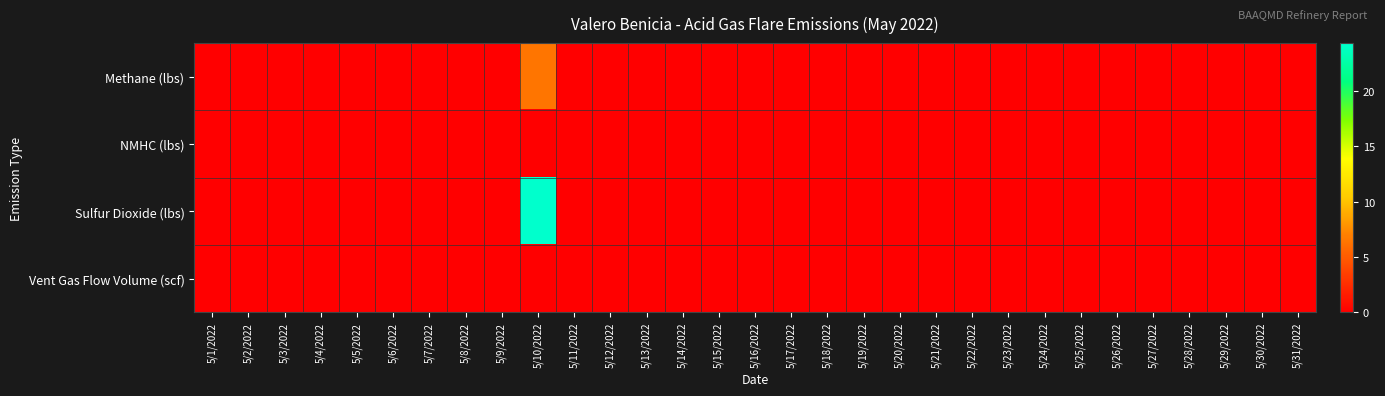

Which series has the widest spread of values?

Sulfur Dioxide (lbs)